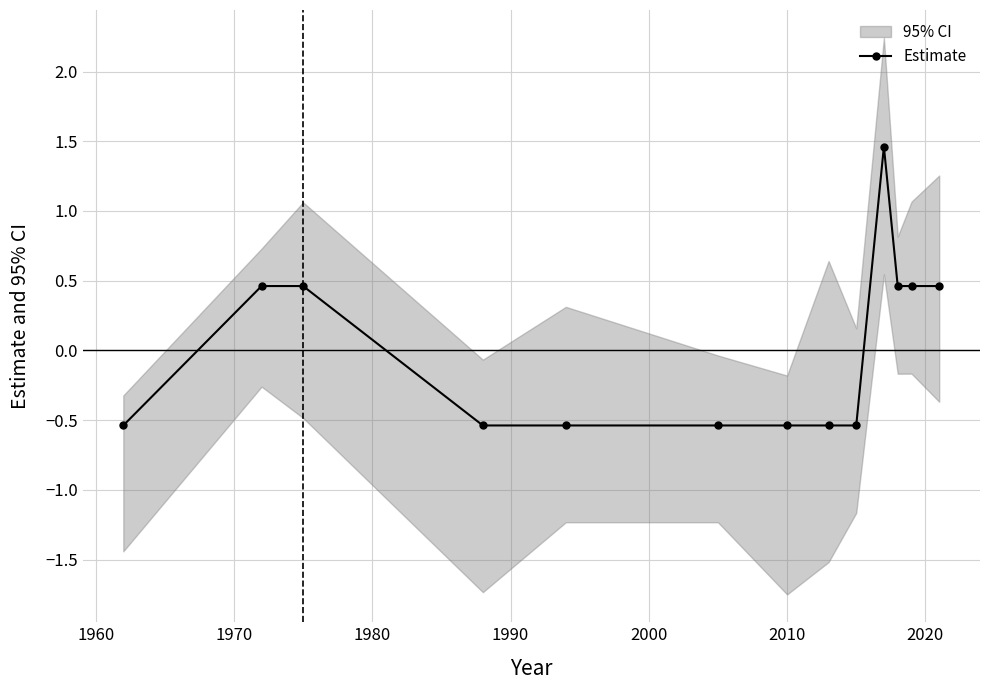

What is the value of the Estimate point at the 4th from the left?

-0.5